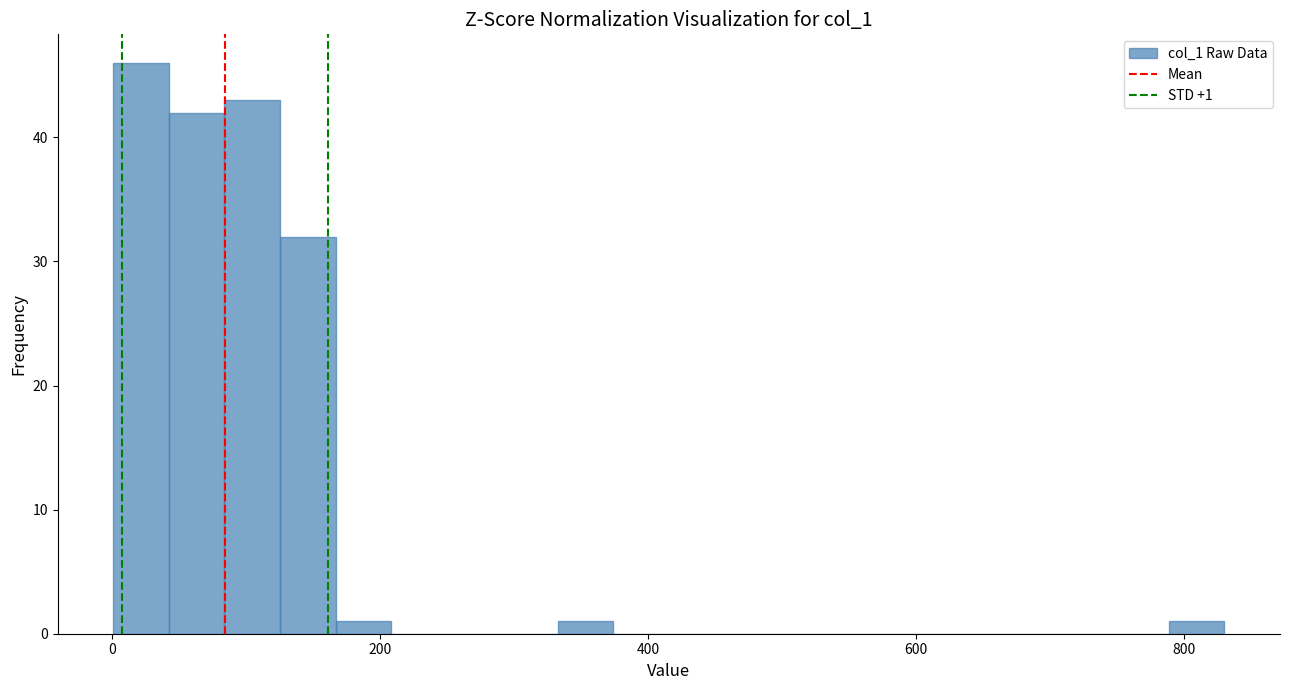

Read against the x-axis, roughly where is the centre of the tallest bar?

20